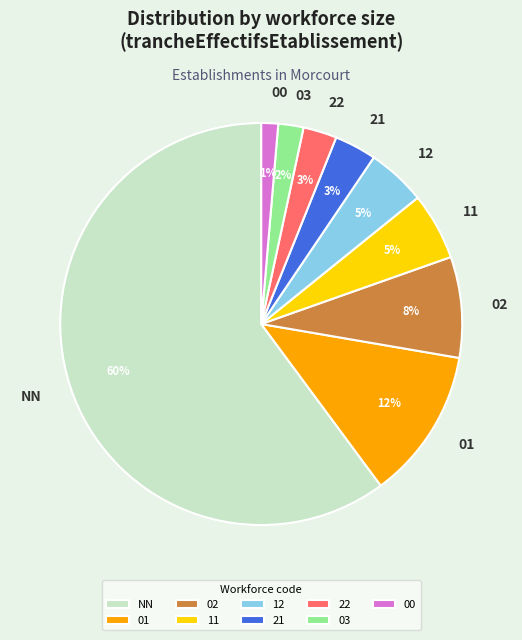

True or false: 02 accounts for 8% of the total.

True